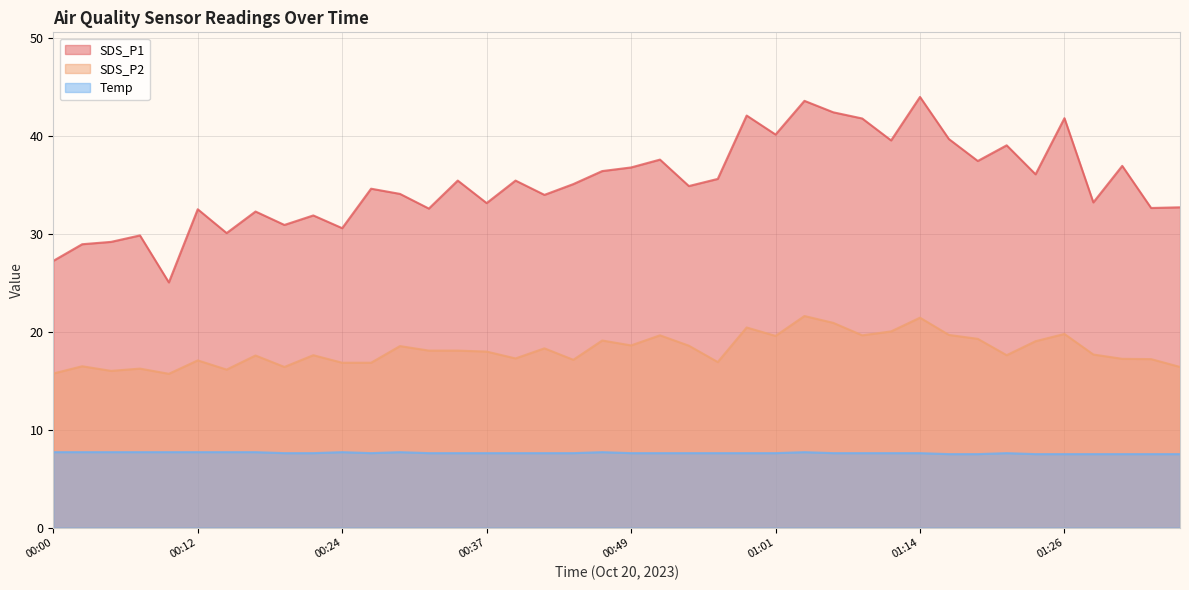

At 01:21, list the series in order from smallest to largest.

Temp, SDS_P2, SDS_P1